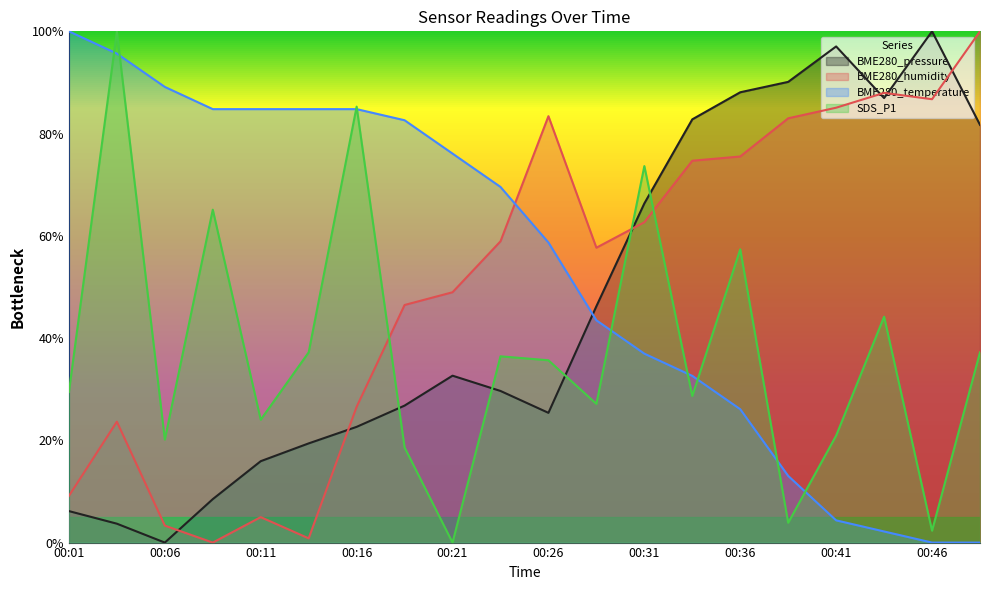

The value of BME280_temperature at 00:46 is -0.4. True or false?

False